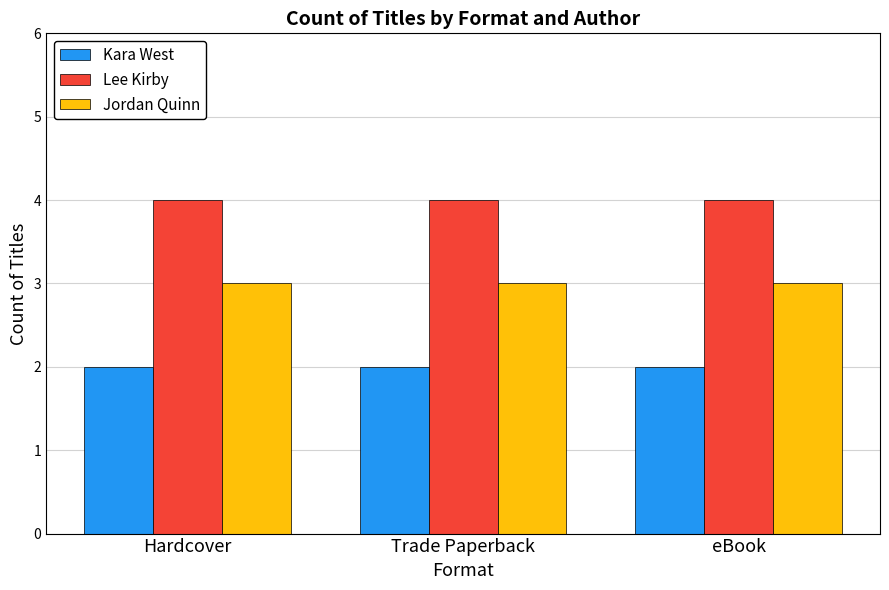

What is the value of the Lee Kirby bar at the 1st from the left?

4